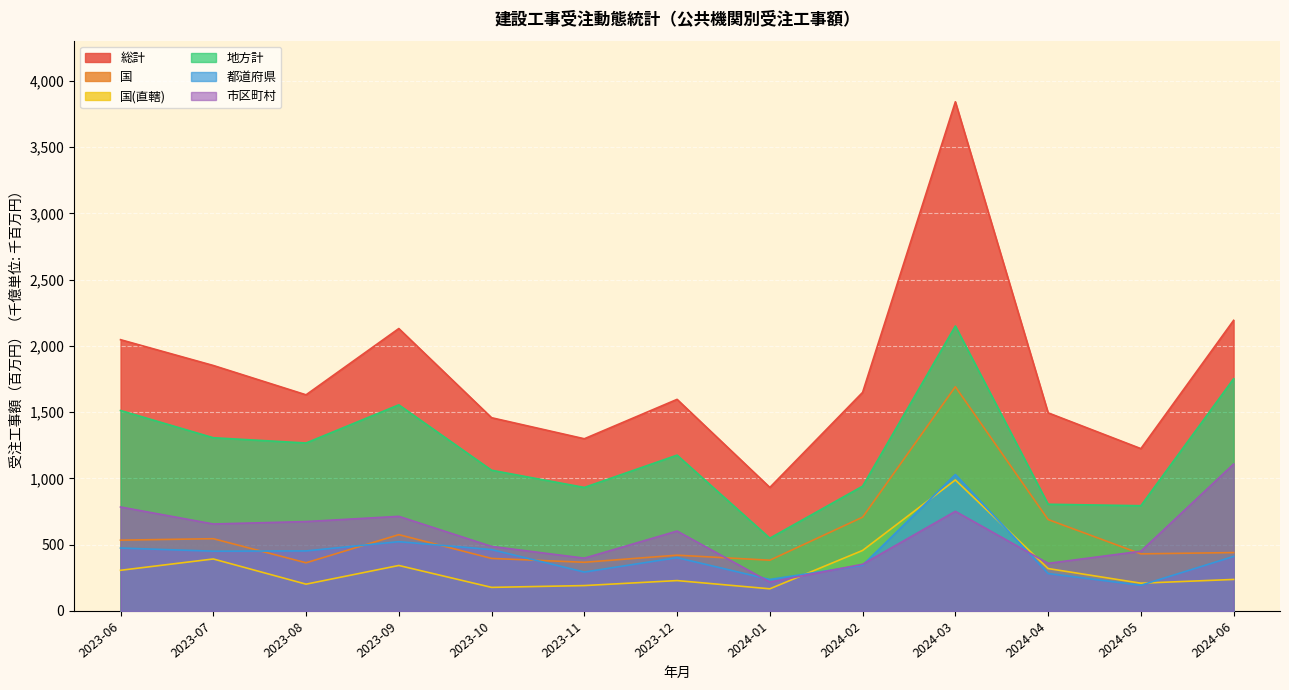

Which series changed the most between 2024-03 and 2024-04?

総計